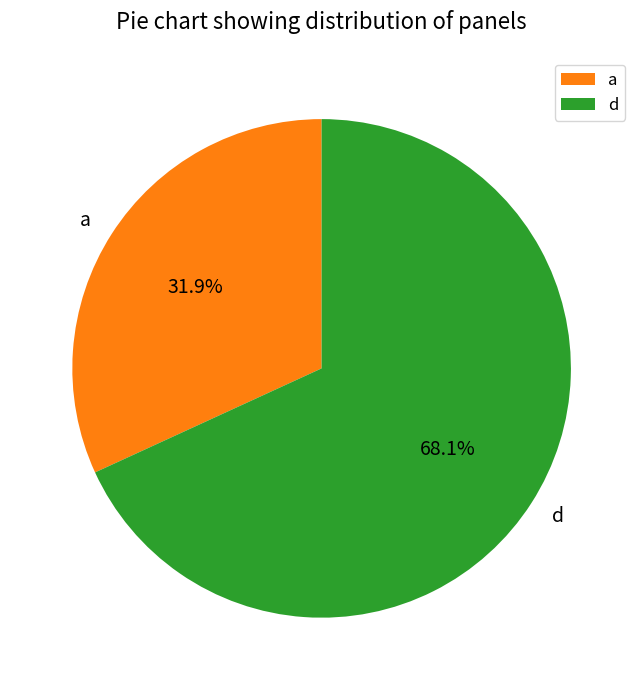

What portion of the pie excludes a?

68.1%